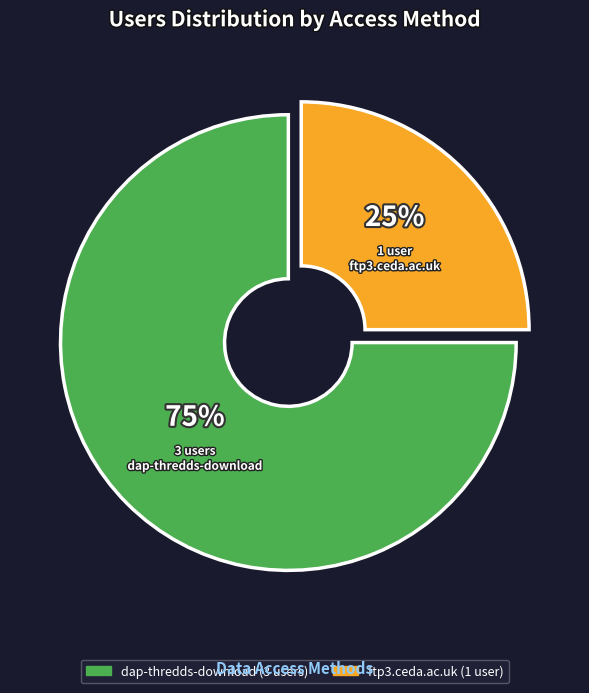

True or false: ftp3.ceda.ac.uk accounts for 35% of the total.

False